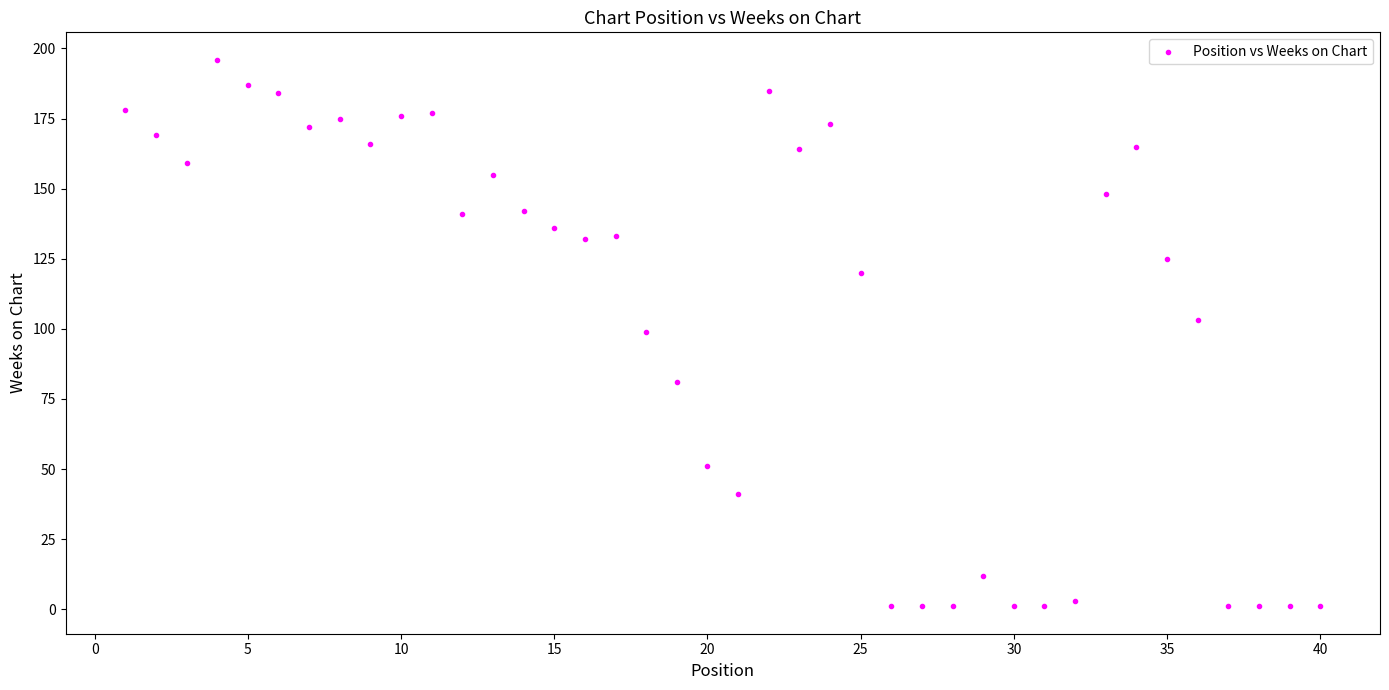

What is the range of X values (max minus min)?

39